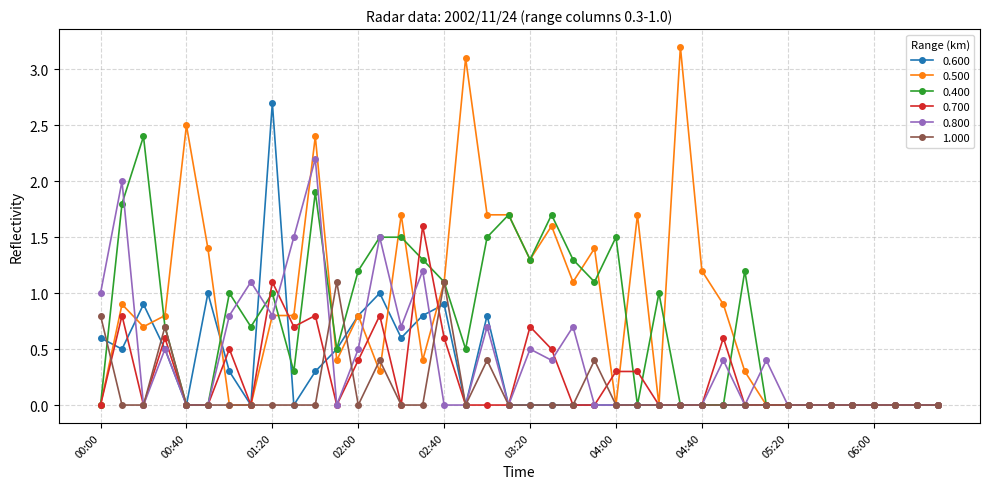

List the series in order of their peak value, lowest first.

1.000, 0.700, 0.800, 0.400, 0.600, 0.500